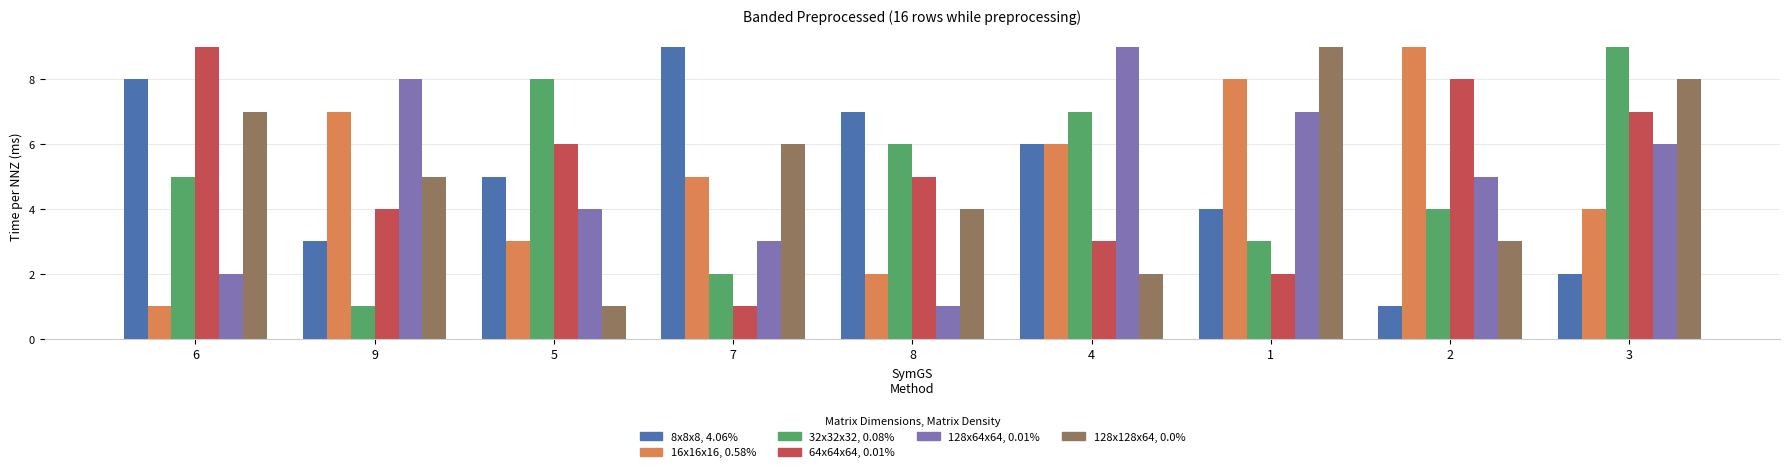

What is the maximum value shown in the chart?

9